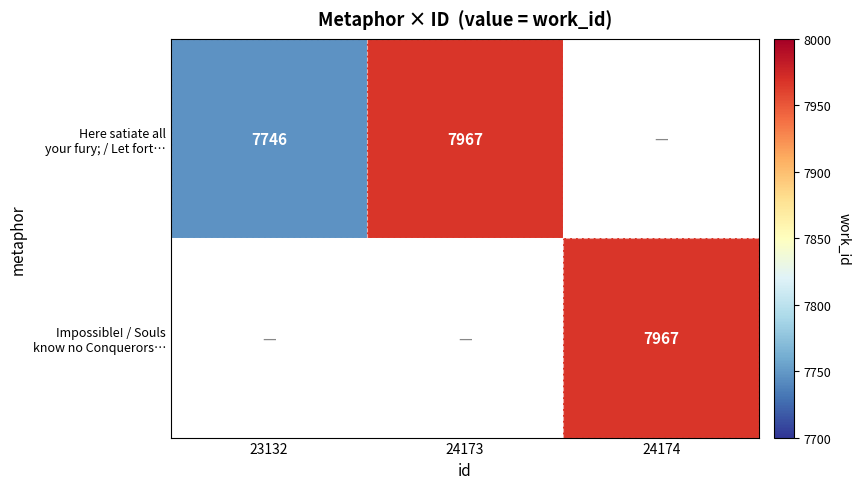

Count the number of categories in the chart.

3